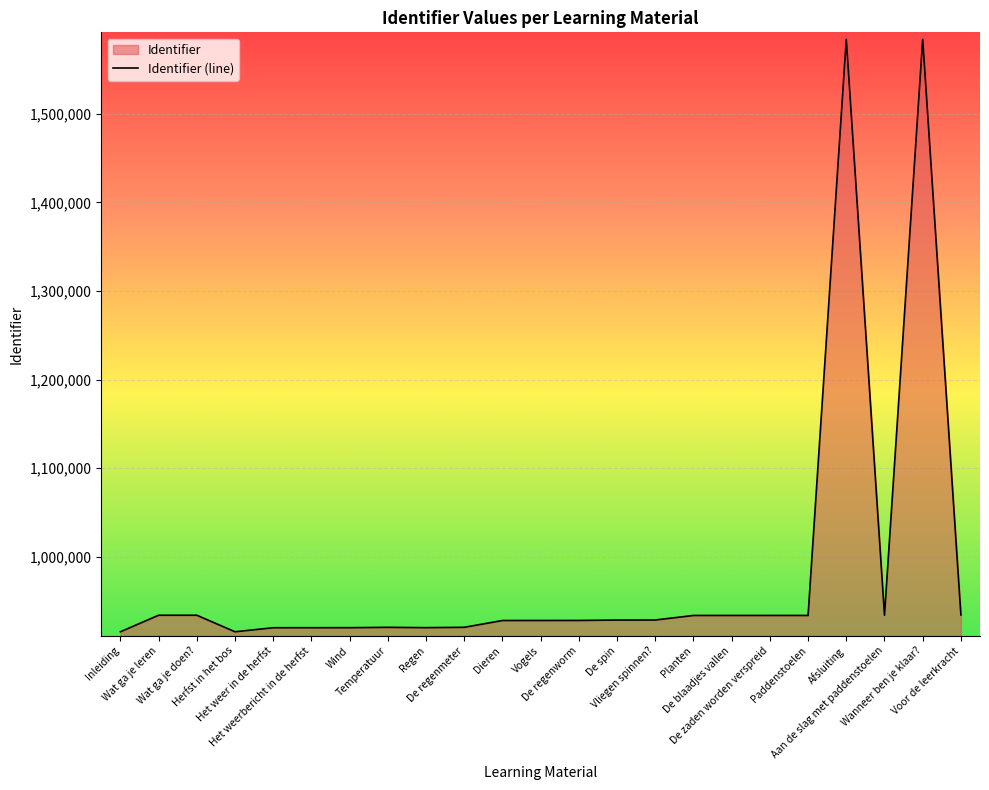

Approximately how many times larger is the value at De regenworm compared to De spin?

1.0